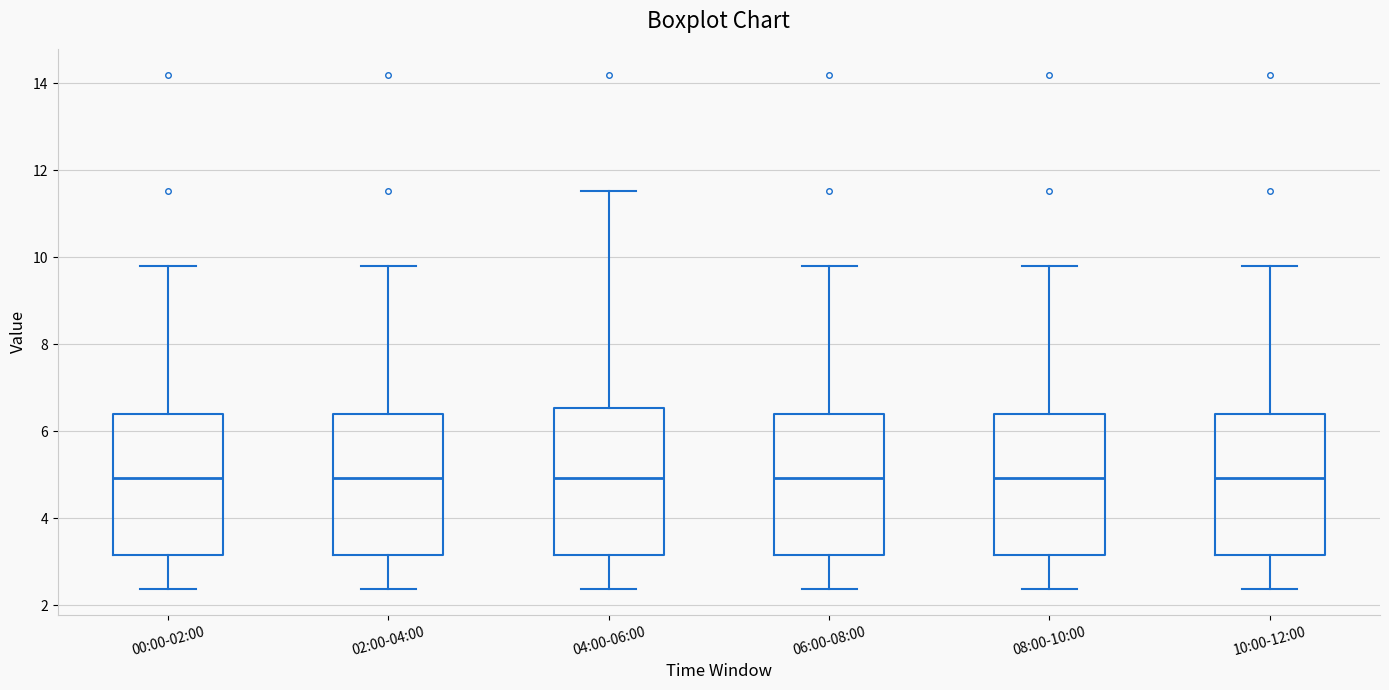

Reading left to right, read every box against the y-axis: the position of its median line, the range the box covers, and the ends of its whiskers. The values are not printed on the chart, so give them approximately, as read against the axis.

00:00-02:00: median 5.0, box 3.2 to 6.4, whiskers 2.4 to 9.8
02:00-04:00: median 5.0, box 3.2 to 6.4, whiskers 2.4 to 9.8
04:00-06:00: median 5.0, box 3.2 to 6.6, whiskers 2.4 to 11.6
06:00-08:00: median 5.0, box 3.2 to 6.4, whiskers 2.4 to 9.8
08:00-10:00: median 5.0, box 3.2 to 6.4, whiskers 2.4 to 9.8
10:00-12:00: median 5.0, box 3.2 to 6.4, whiskers 2.4 to 9.8